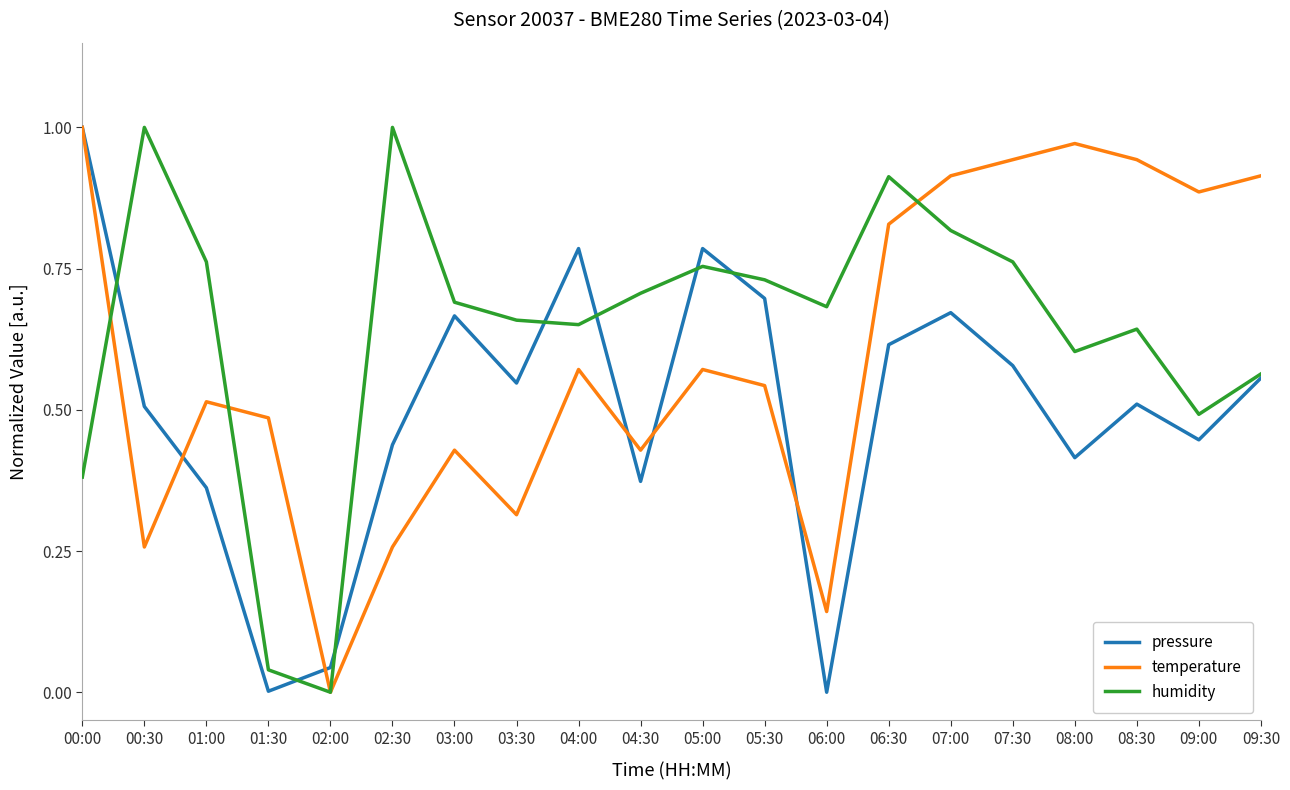

Rank the series at 06:30 from lowest to highest value.

pressure, temperature, humidity